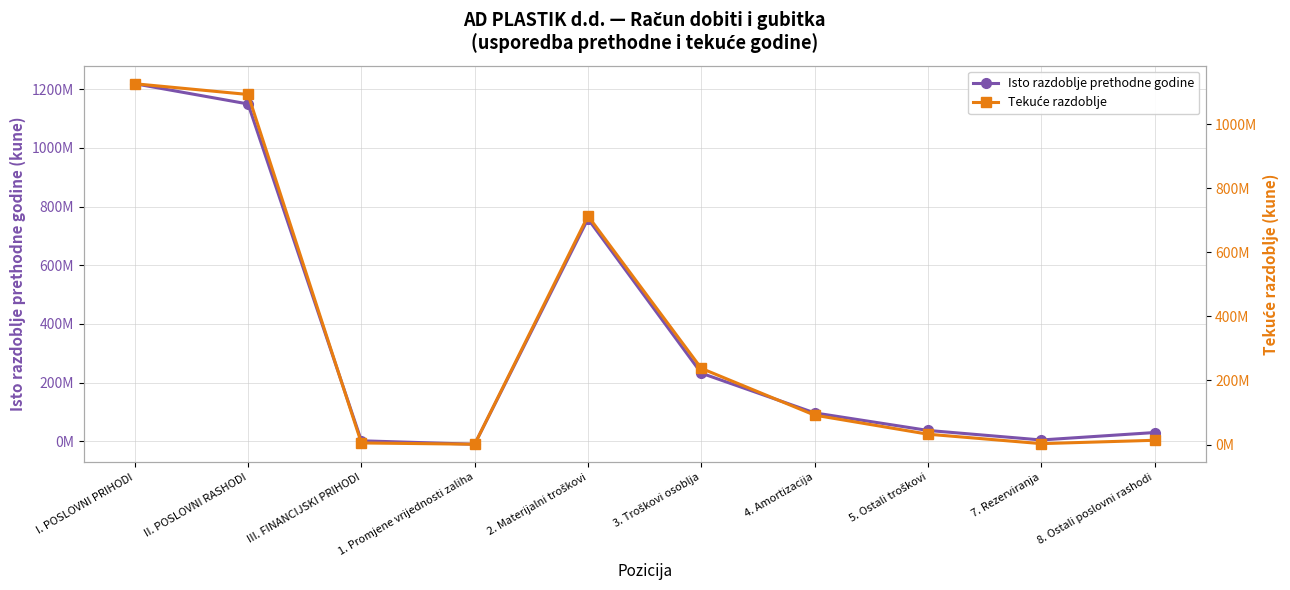

At how many categories does at least one series exceed 336394057?

3